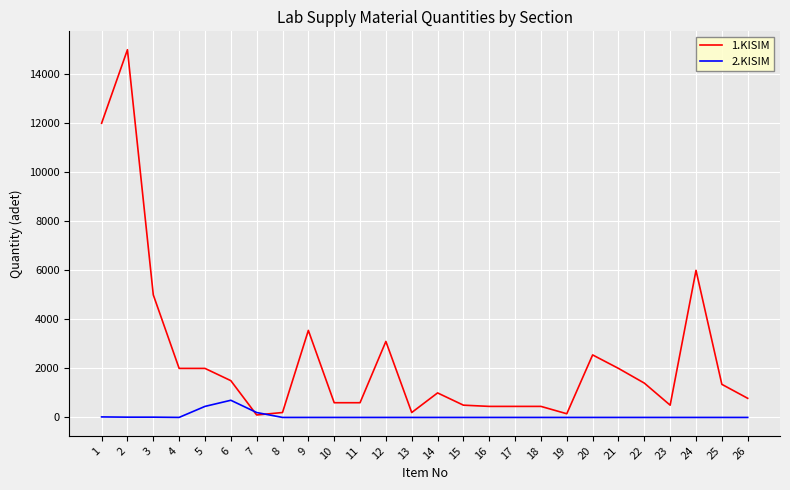

Count the number of data series in this chart.

2